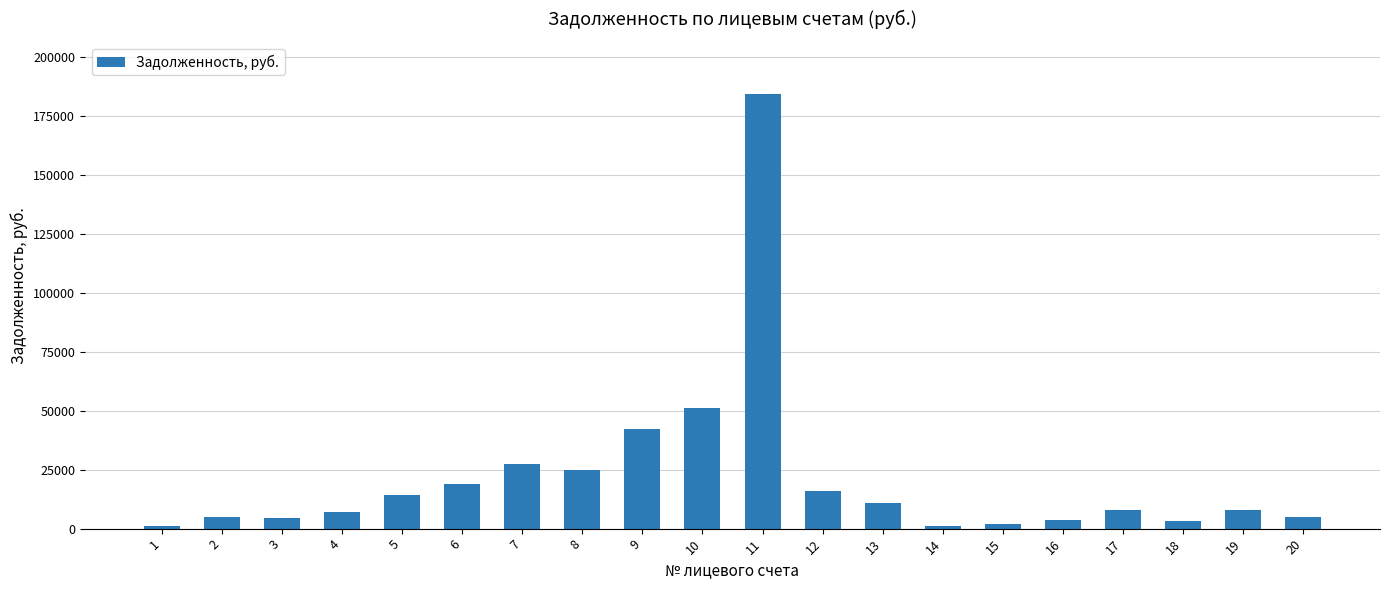

What is the sum of all values?

438647.1